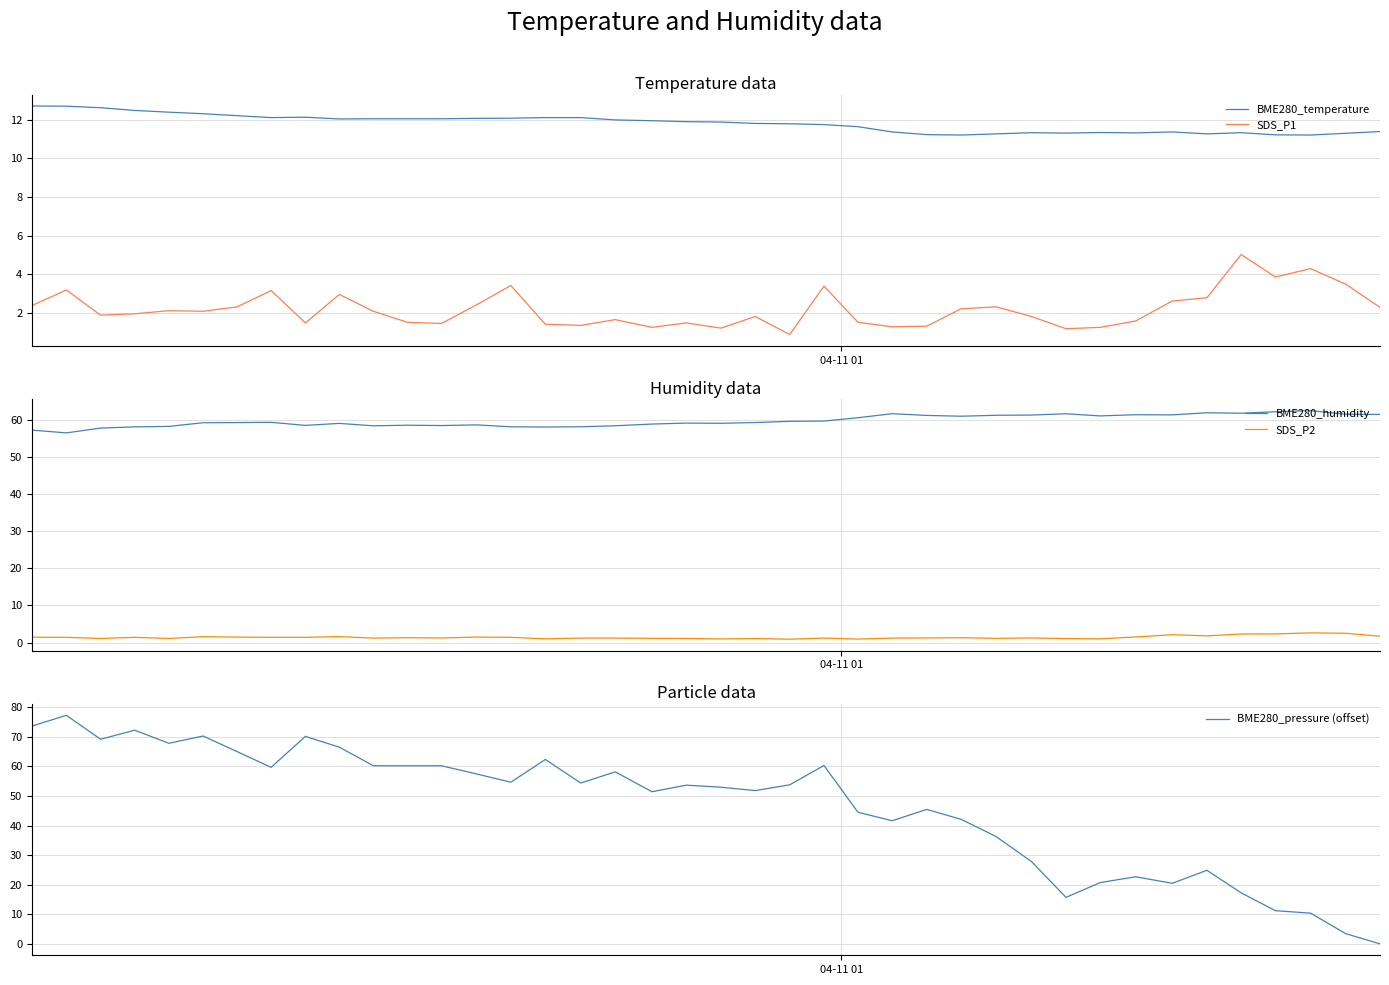

True or false: SDS_P2 and BME280_humidity cross at least once.

False